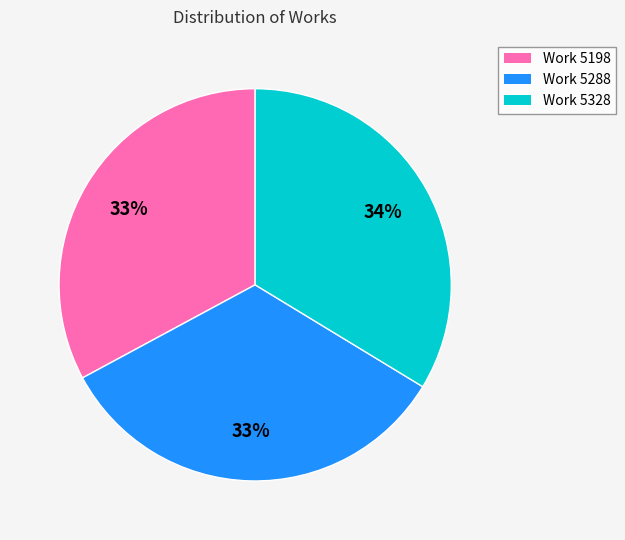

What is the ratio of the value at Work 5328 to the value at Work 5288?

1.0